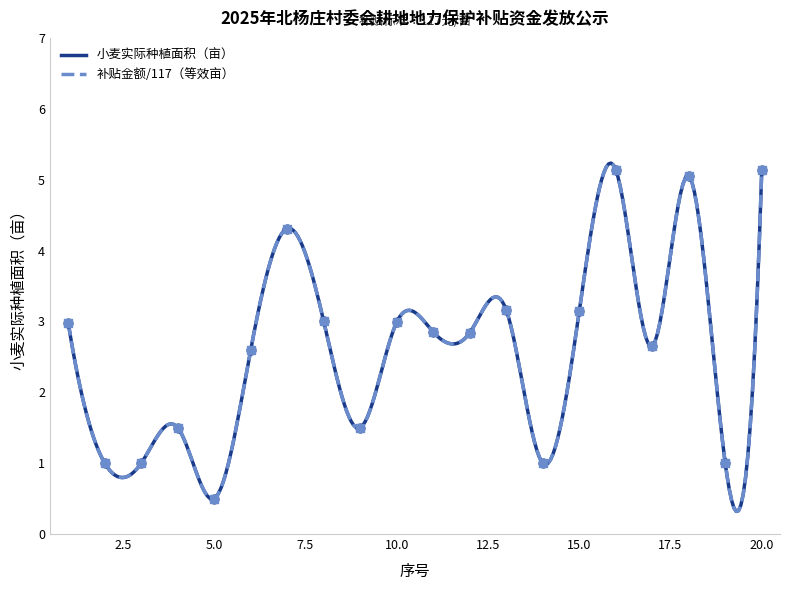

At how many categories does at least one series exceed 4?

4